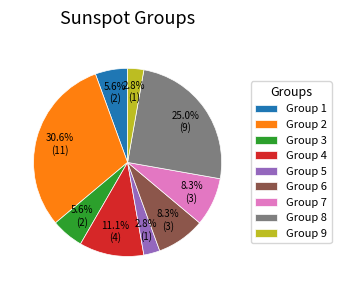

Between Group 7 and Group 5, which is larger?

Group 7